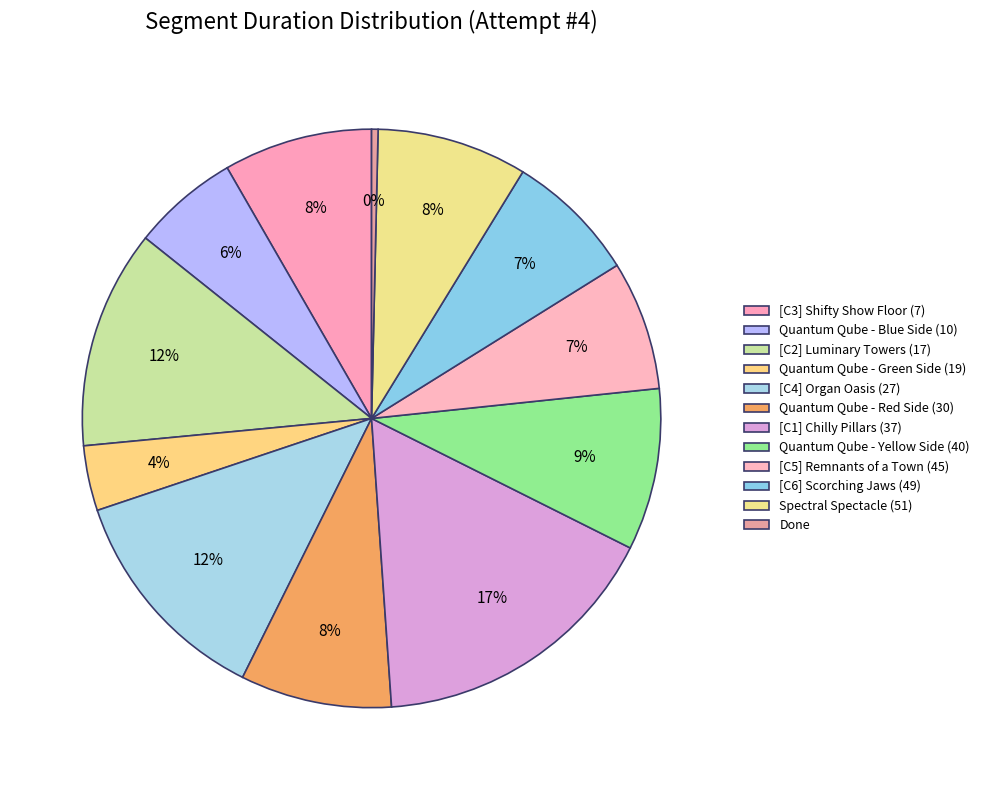

How many slices are in this pie chart?

12